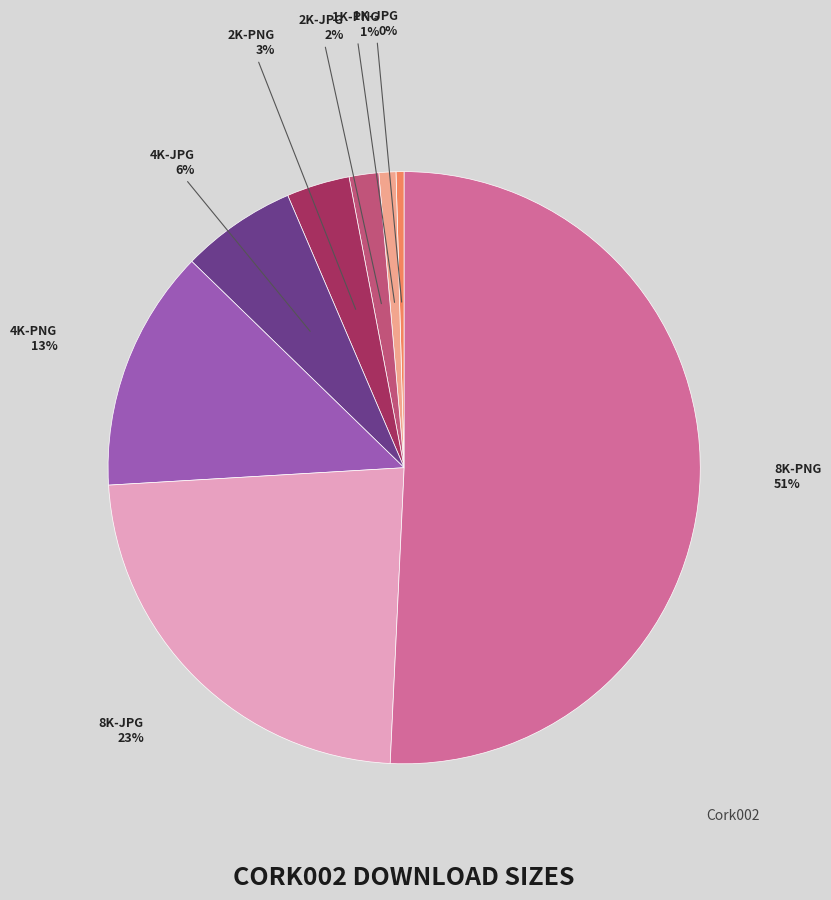

To the nearest percent, what is the average slice percentage?

12%